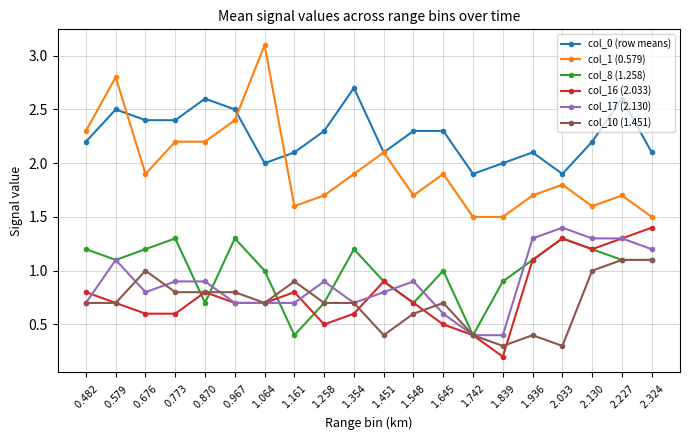

Which series has the largest total across all categories?

col_0 (row means)